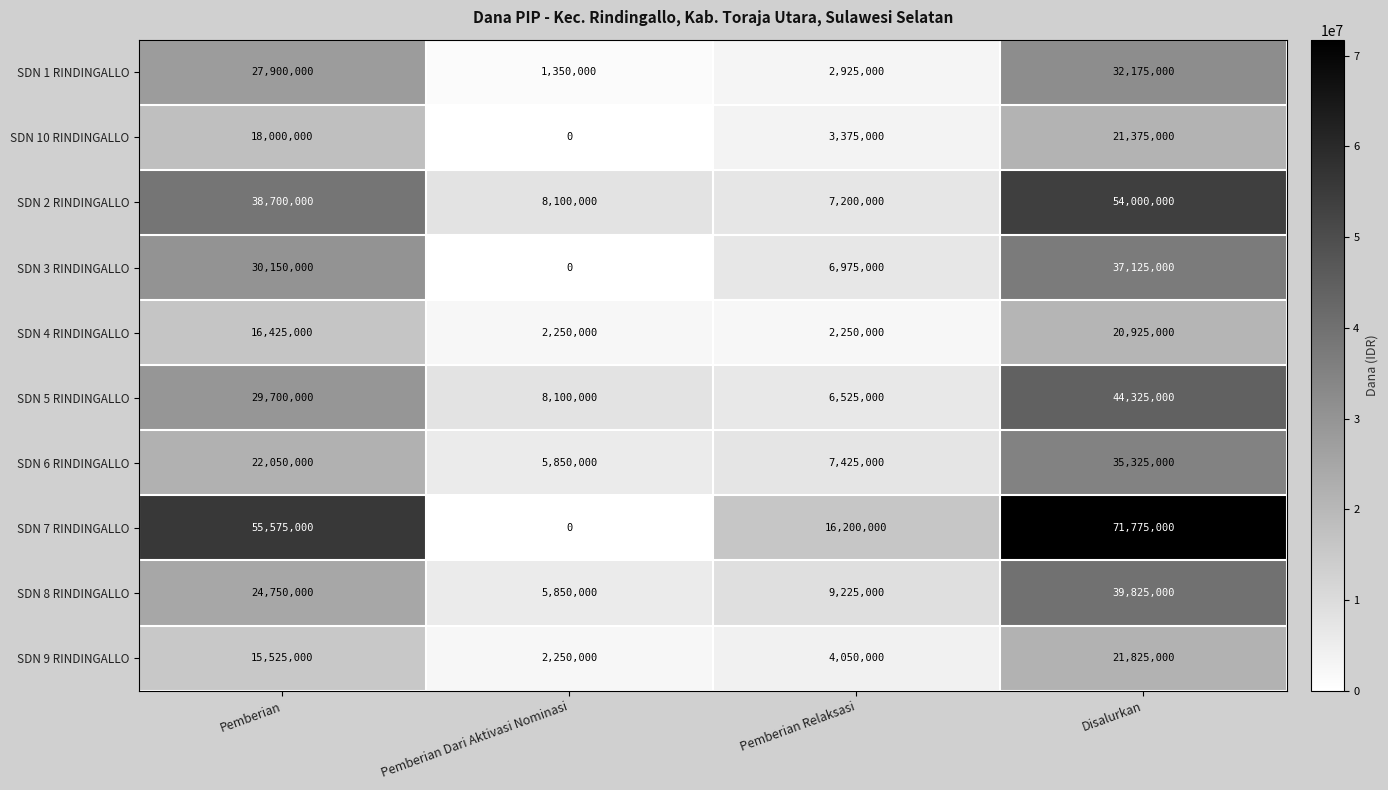

At which category is the sum across all series the highest?

Disalurkan